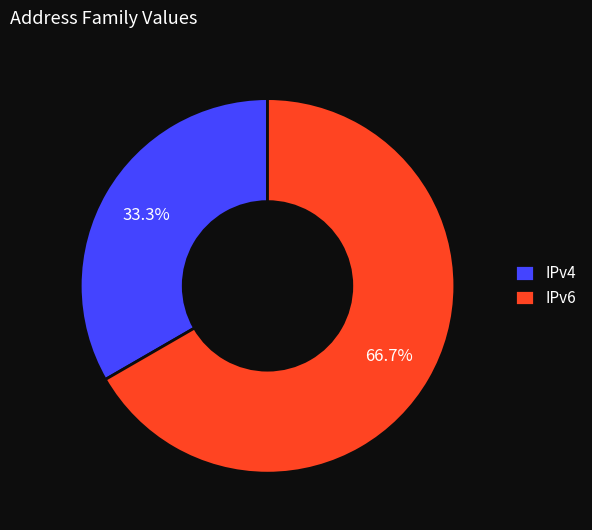

What percentage is the IPv4 slice, to the nearest percent?

33%